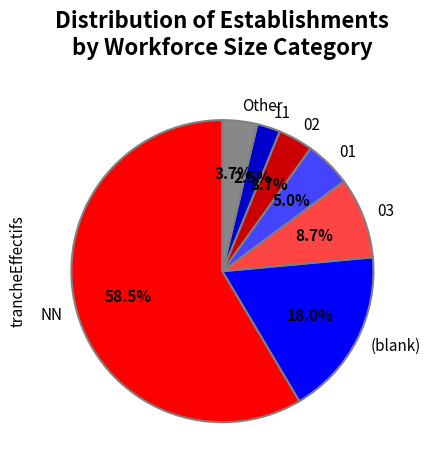

What is the total percentage of 03 and Other?

12.4%